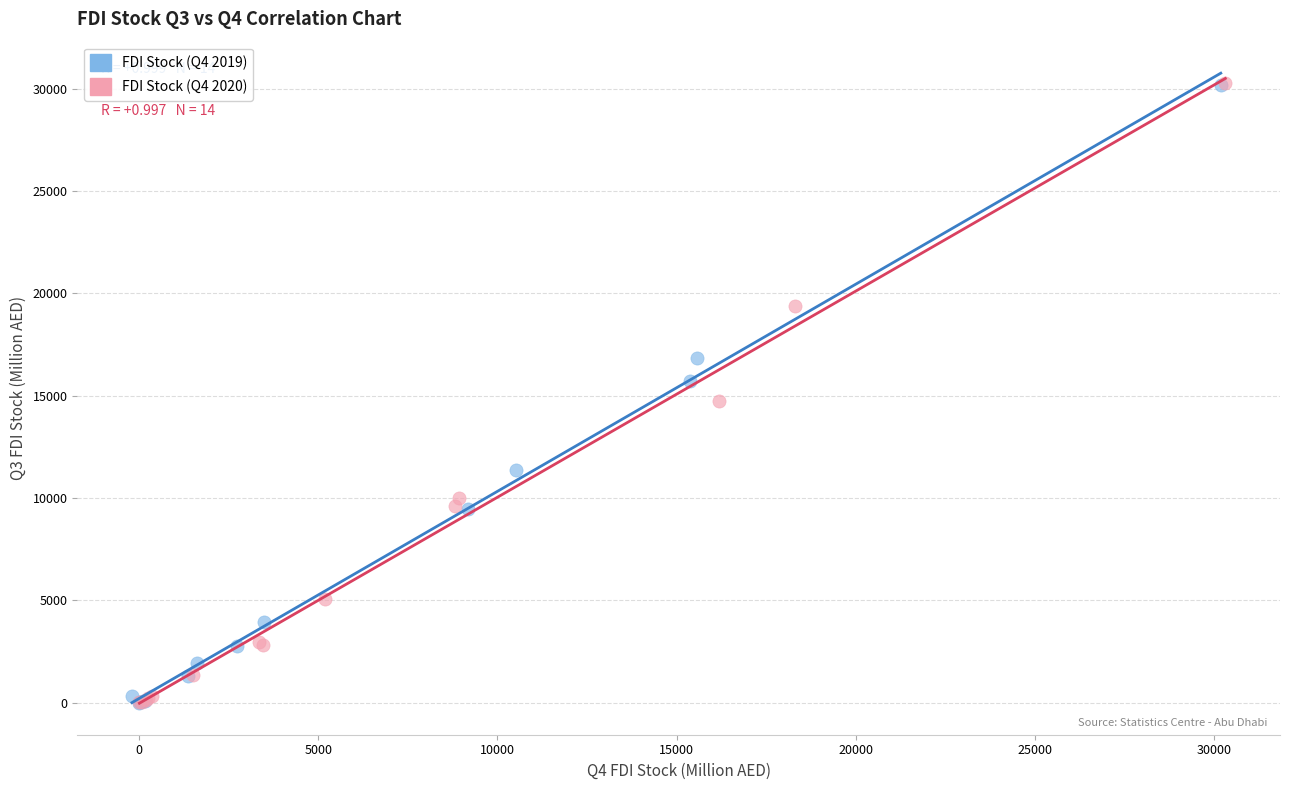

What are all the series names shown in the legend?

FDI Stock (Q4 2019), FDI Stock (Q4 2020)